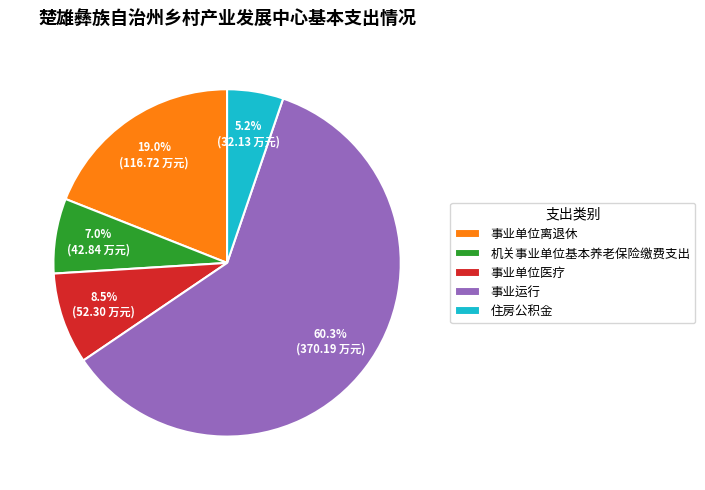

Approximately how many times larger is the value at 事业单位医疗 compared to 住房公积金?

1.6